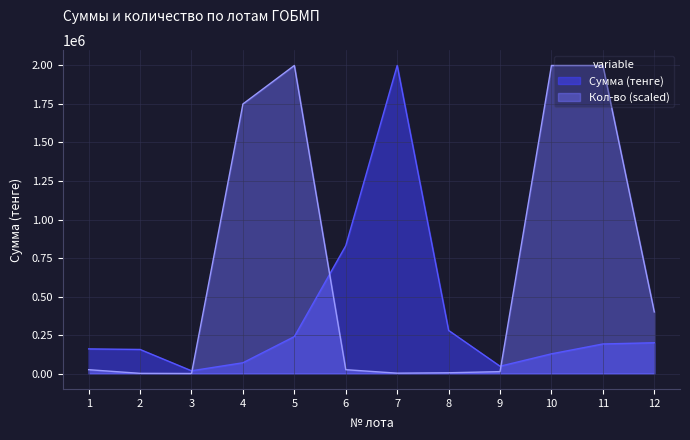

Count the number of categories in the chart.

12